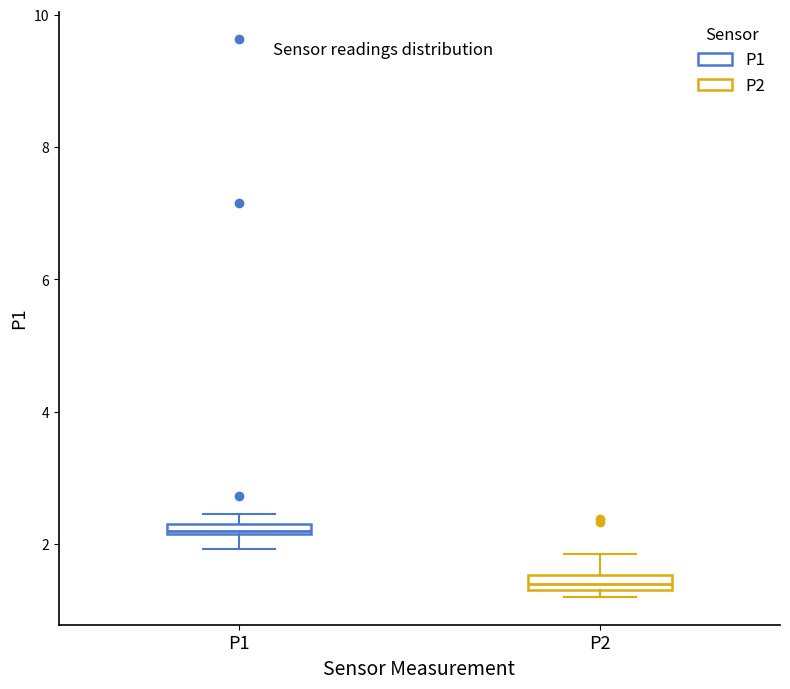

Which box has the highest median line?

P1